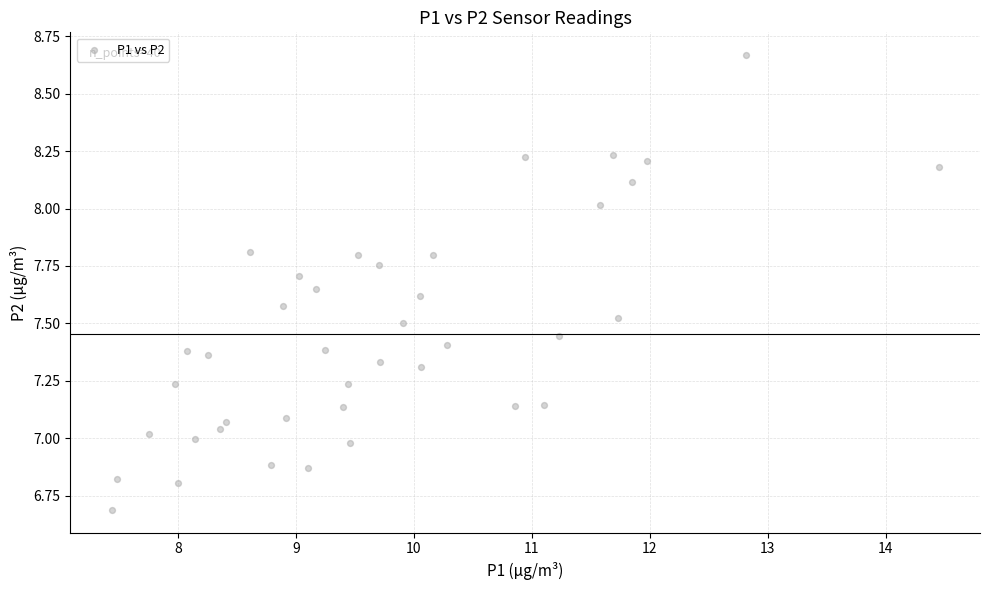

What is the range of Y values (max minus min)?

2.0